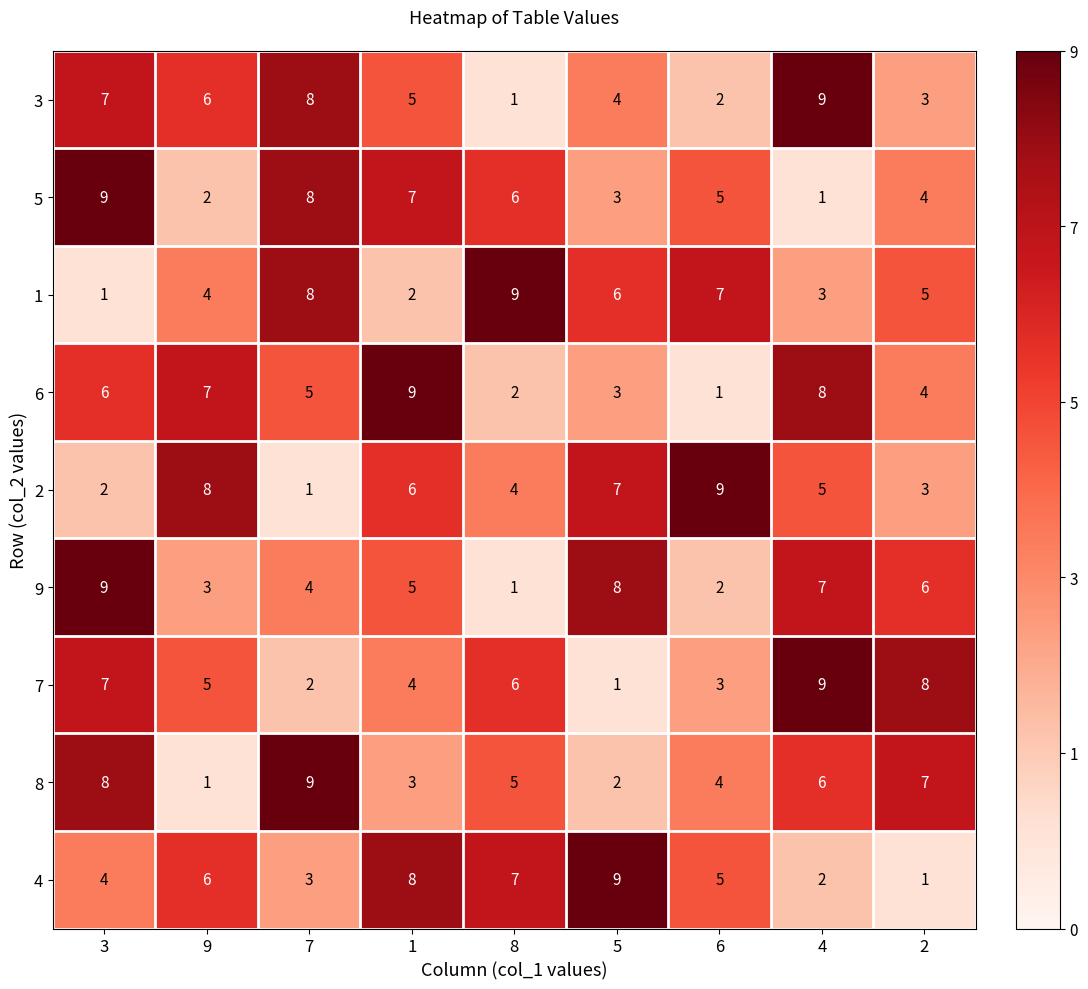

The value of 5 at 5 is 3. True or false?

True